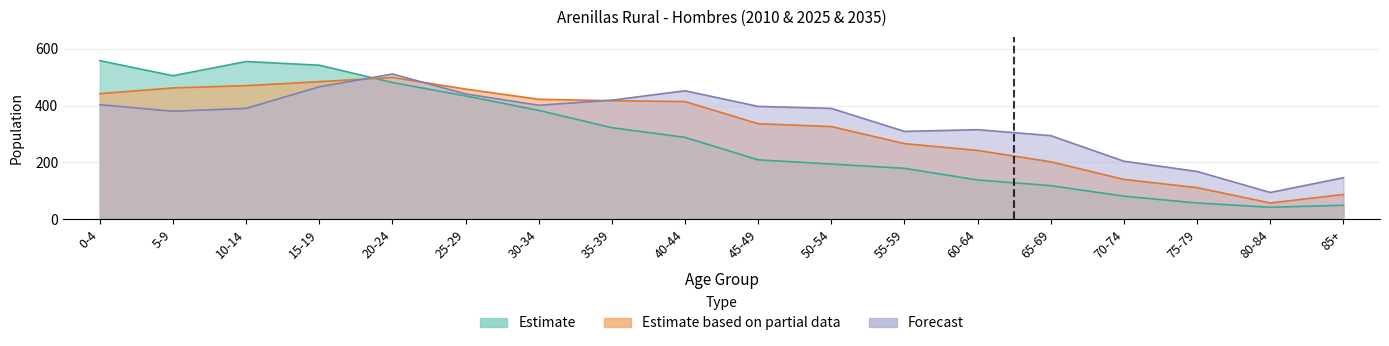

Reading left to right, list all the values displayed in this chart.

Estimate: 558	505	555	542	481	434	383	322	288	209	194	179	138	118	81	57	42	49
Estimate based on partial data: 442	462	470	484	499	458	422	417	414	336	326	266	242	202	140	111	57	87
Forecast: 403	380	390	466	511	441	401	419	452	397	390	309	315	294	204	168	94	146